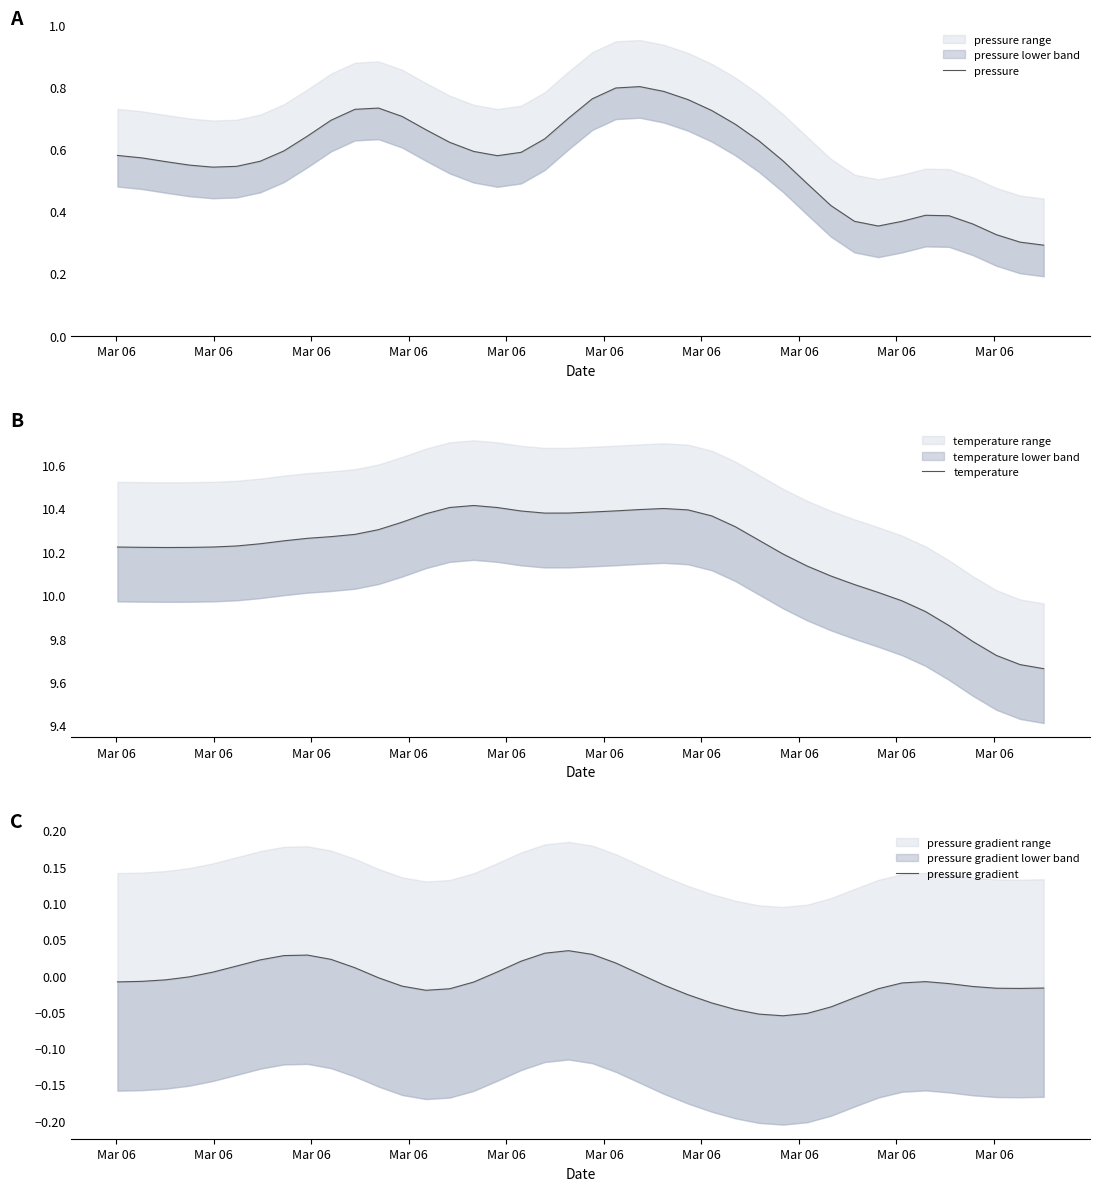

Which series has the widest spread of values?

temperature